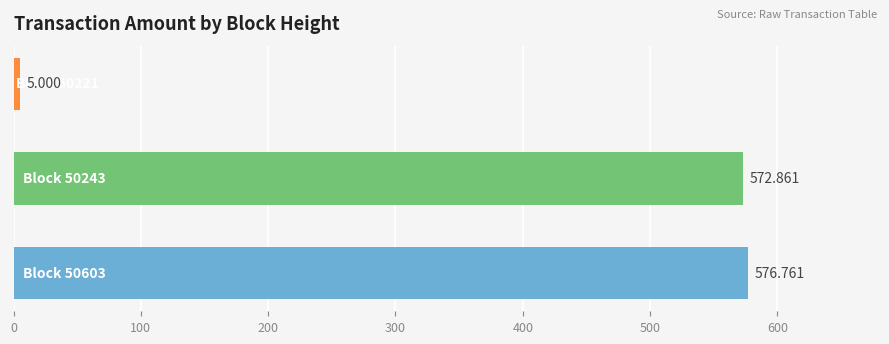

How many values are below 572?

1